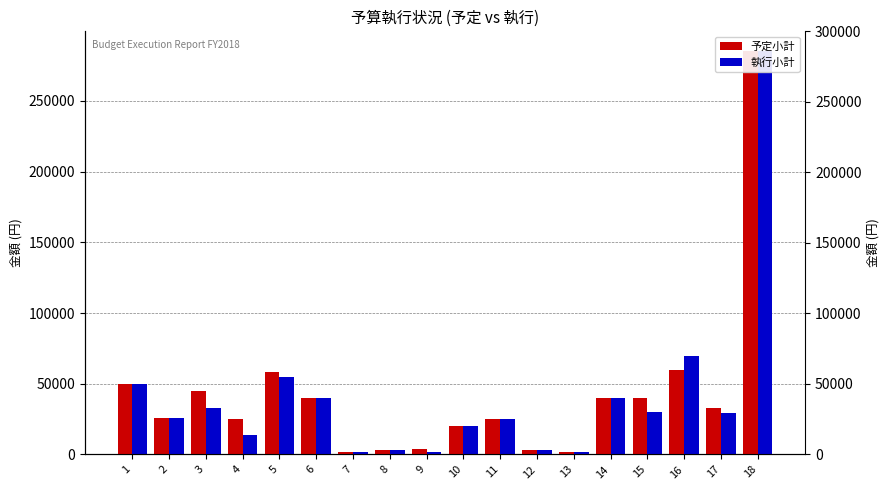

Reading left to right, extract all data points from this chart.

予定小計: 1=50080	2=26000	3=45200	4=25000	5=58000	6=39900	7=2000	8=3000	9=4000	10=20000	11=25000	12=3000	13=2000	14=39949	15=40000	16=60000	17=33000	18=285000
執行小計: 1=50080	2=25920	3=32880	4=13860	5=55015	6=39900	7=2000	8=3000	9=2000	10=20000	11=25000	12=3000	13=2000	14=39949	15=30000	16=69290	17=29115	18=285000